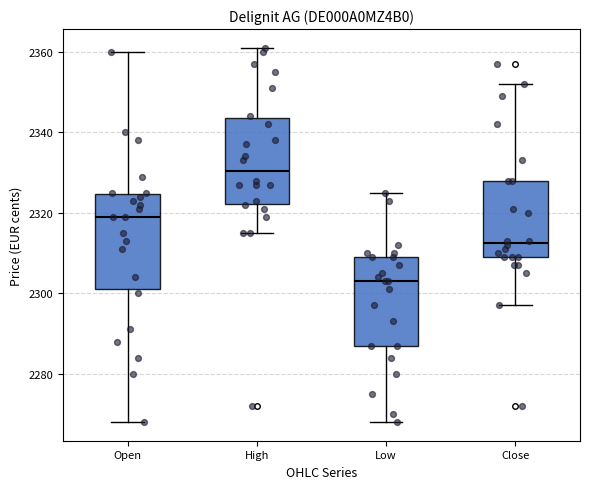

Reading left to right, transcribe this box plot: for each box, give where its median line is, the range the box spans, and where its two whiskers end, as read against the y-axis. The values are not printed on the chart, so give them approximately, as read against the axis.

Open: median 2320, box 2302 to 2324, whiskers 2268 to 2360
High: median 2330, box 2322 to 2344, whiskers 2316 to 2362
Low: median 2304, box 2288 to 2310, whiskers 2268 to 2326
Close: median 2312, box 2310 to 2328, whiskers 2298 to 2352